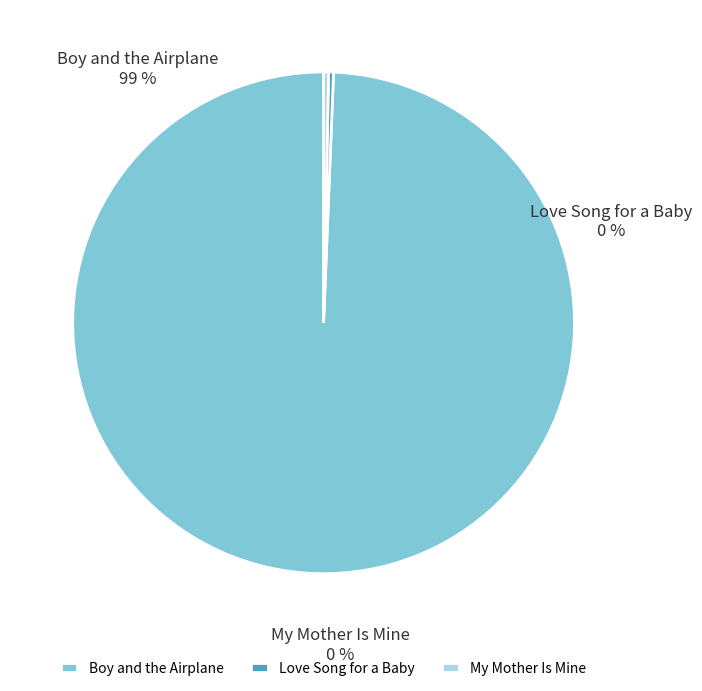

Approximately how many times larger is the value at Love Song for a Baby compared to My Mother Is Mine?

1.0